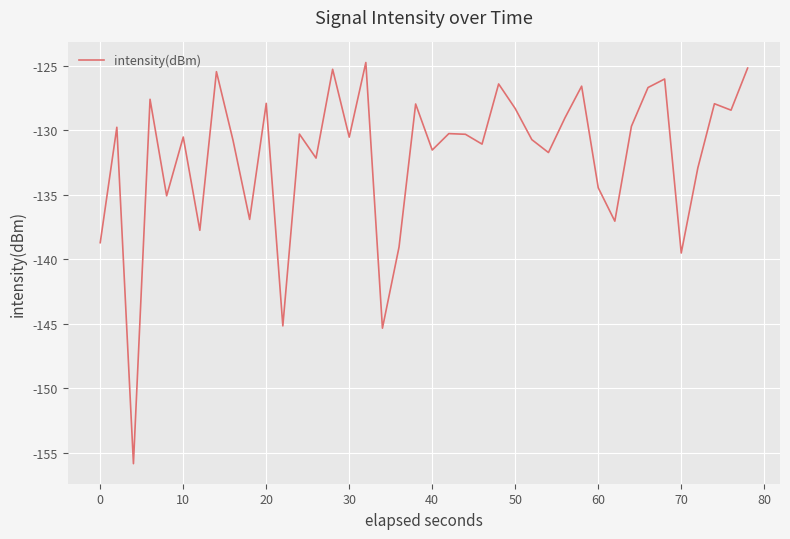

What is the maximum value shown in the chart?

-124.7